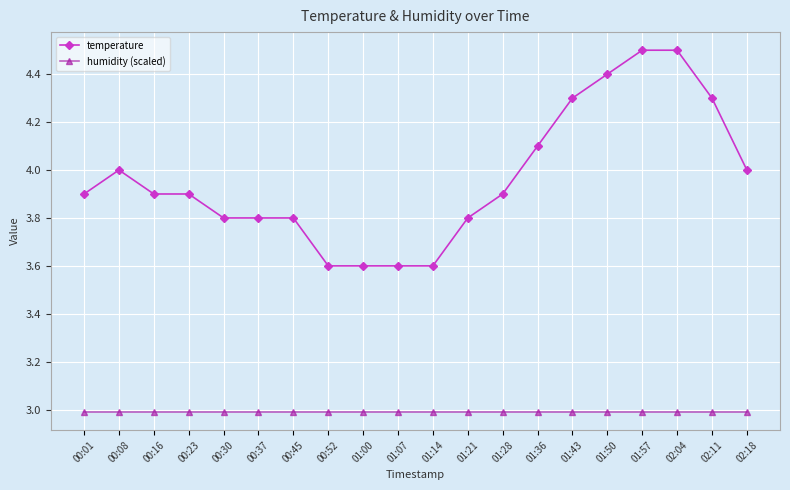

Rank the series at 01:36 from lowest to highest value.

humidity (scaled), temperature